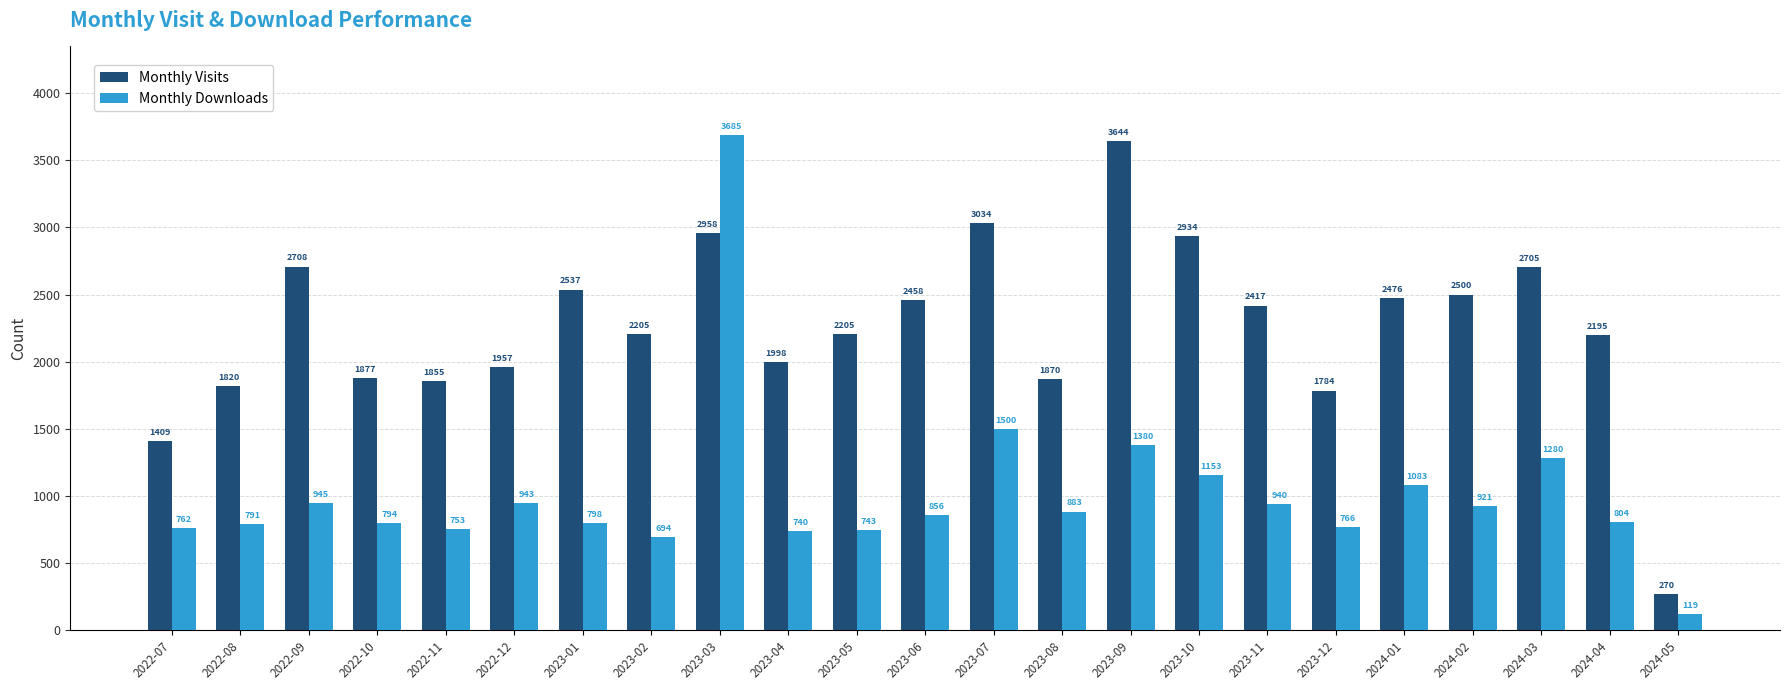

What is the average value of the Monthly Visits series?

2253